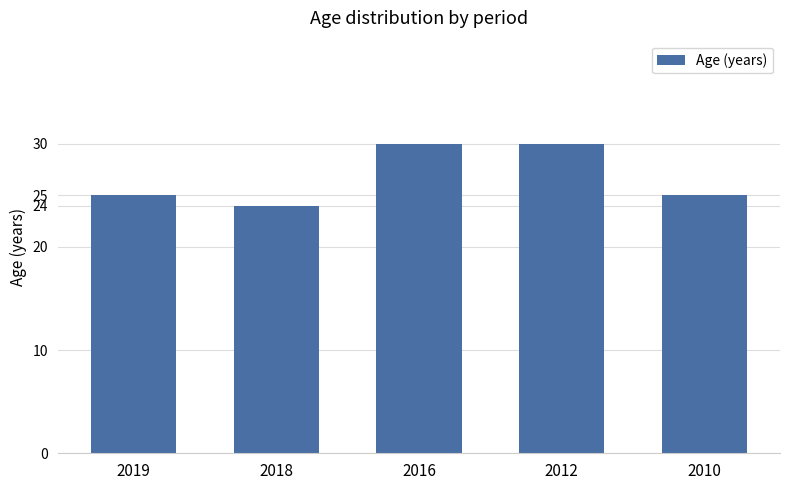

Reading left to right, what are all the values shown in this chart?

2019=25	2018=24	2016=30	2012=30	2010=25